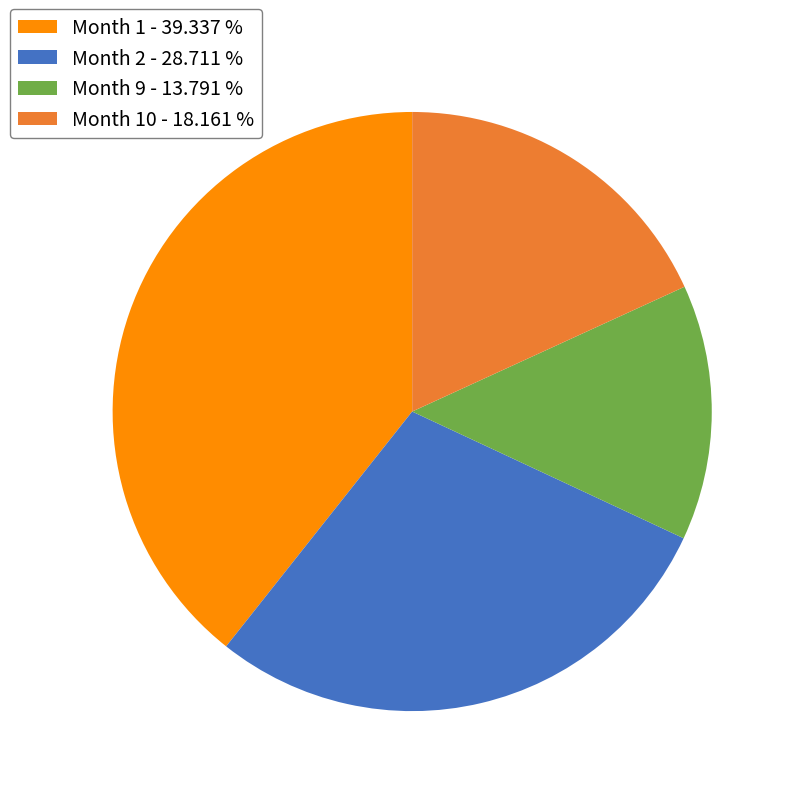

Which has a higher value, Month 9 - 13.791 % or Month 2 - 28.711 %?

Month 2 - 28.711 %